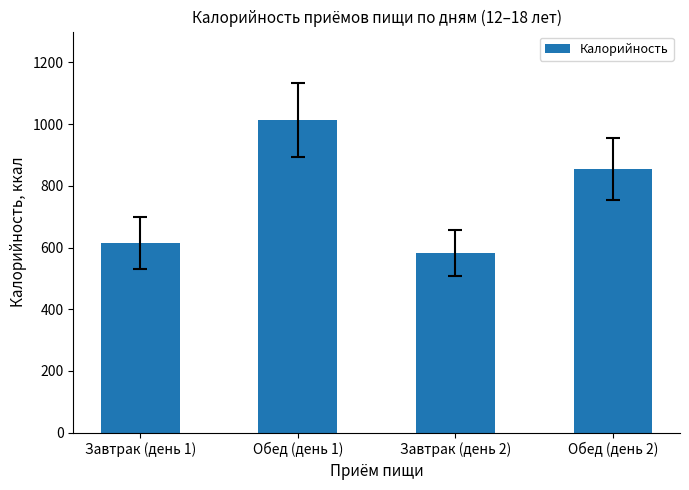

The value at Завтрак (день 1) is 615.0. True or false?

True